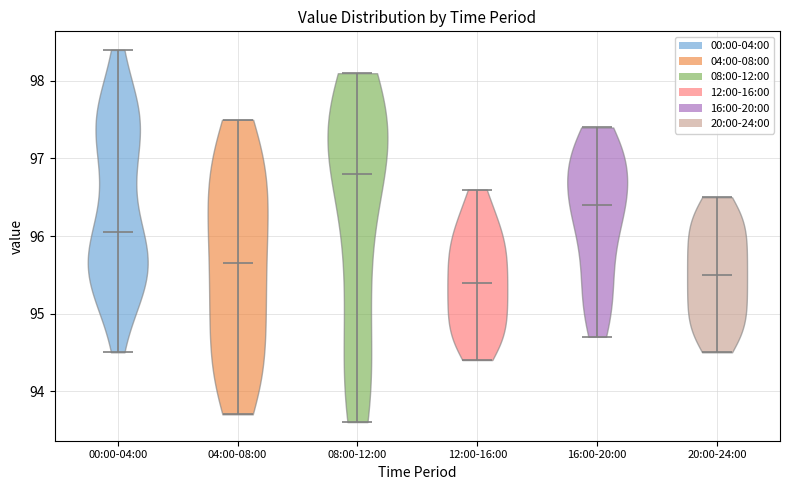

Which violin has the highest median line?

08:00-12:00